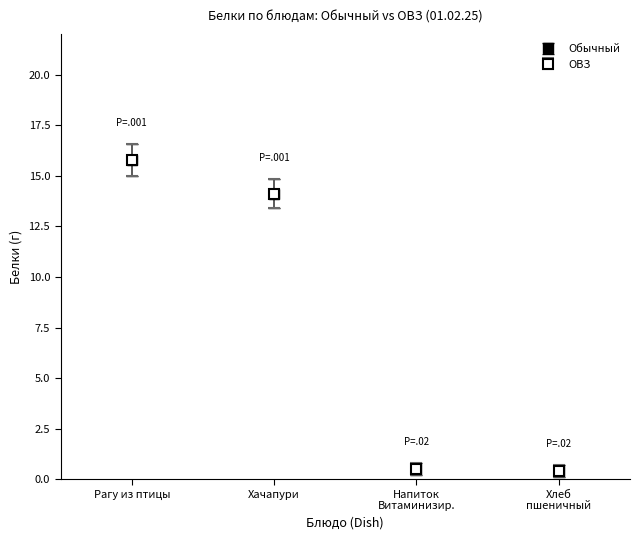

Does the chart have visible grid lines?

No